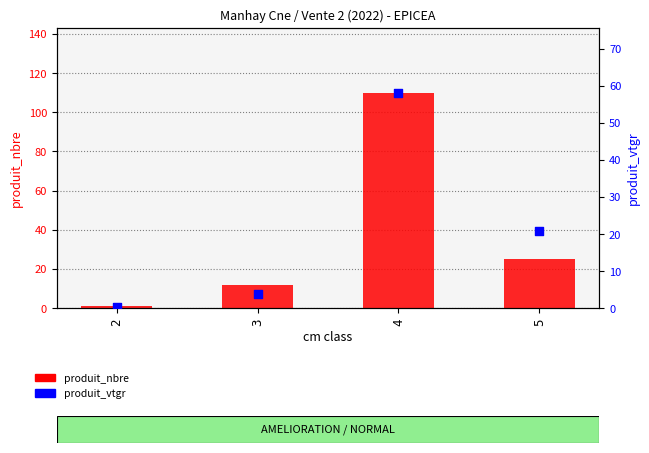

Which series has the largest total across all categories?

produit_nbre